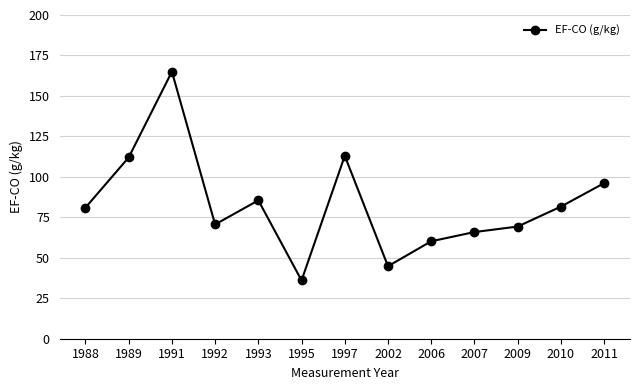

Is it true that the value at 1992 is 70.6?

True